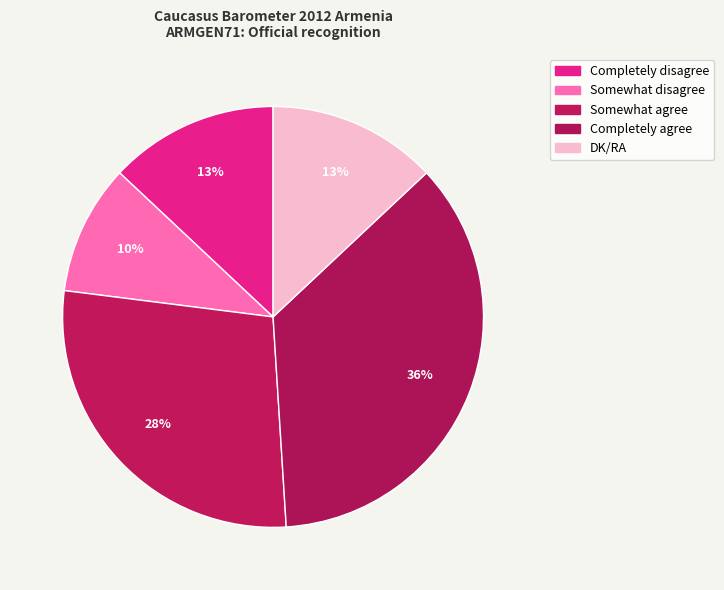

Is it true that Completely disagree is 20% of the pie?

False